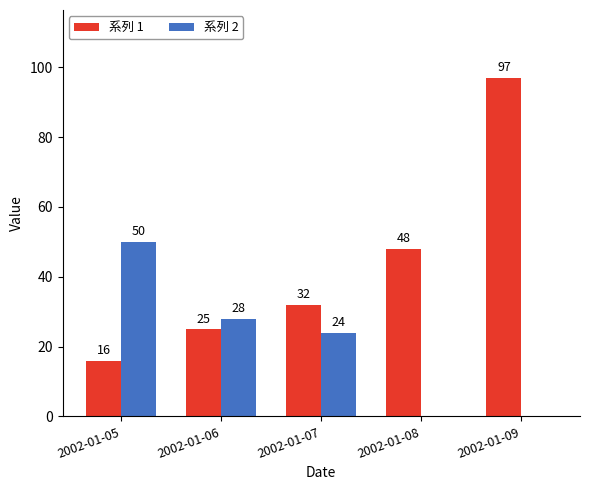

Which series has the widest spread of values?

系列 1